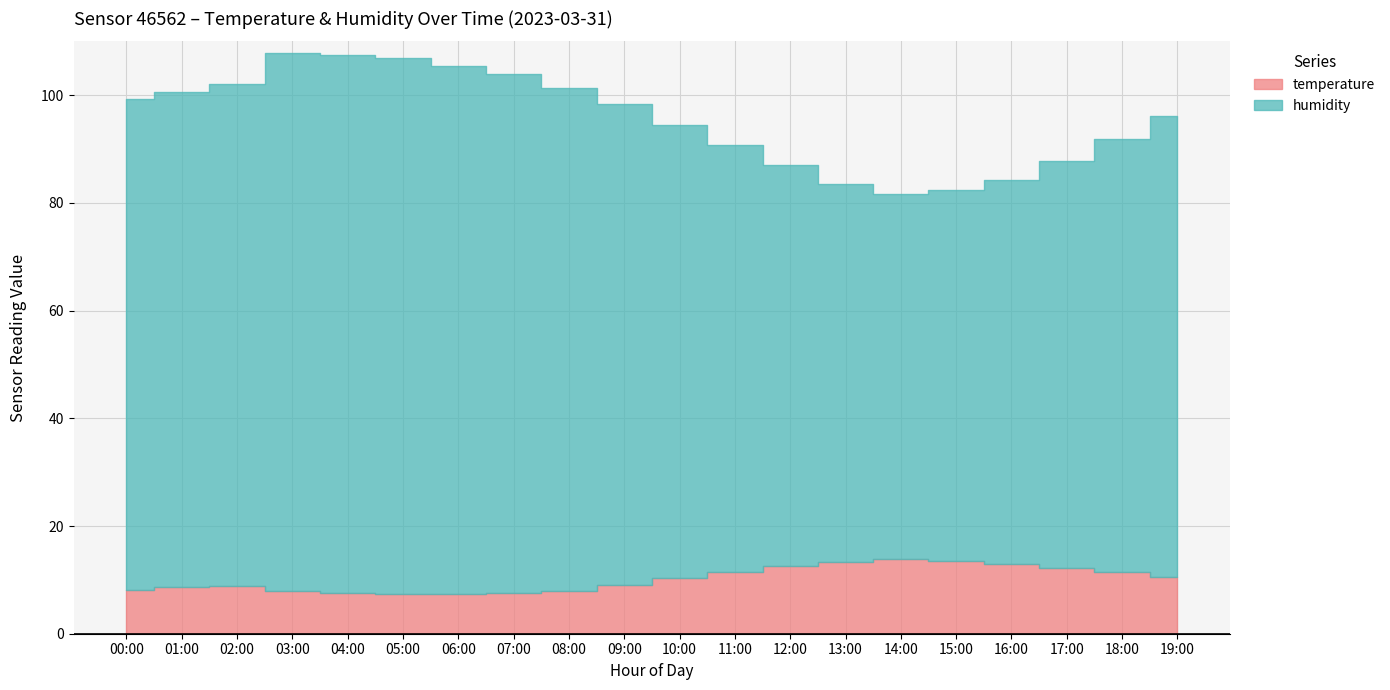

Which series has the largest range (max minus min)?

humidity